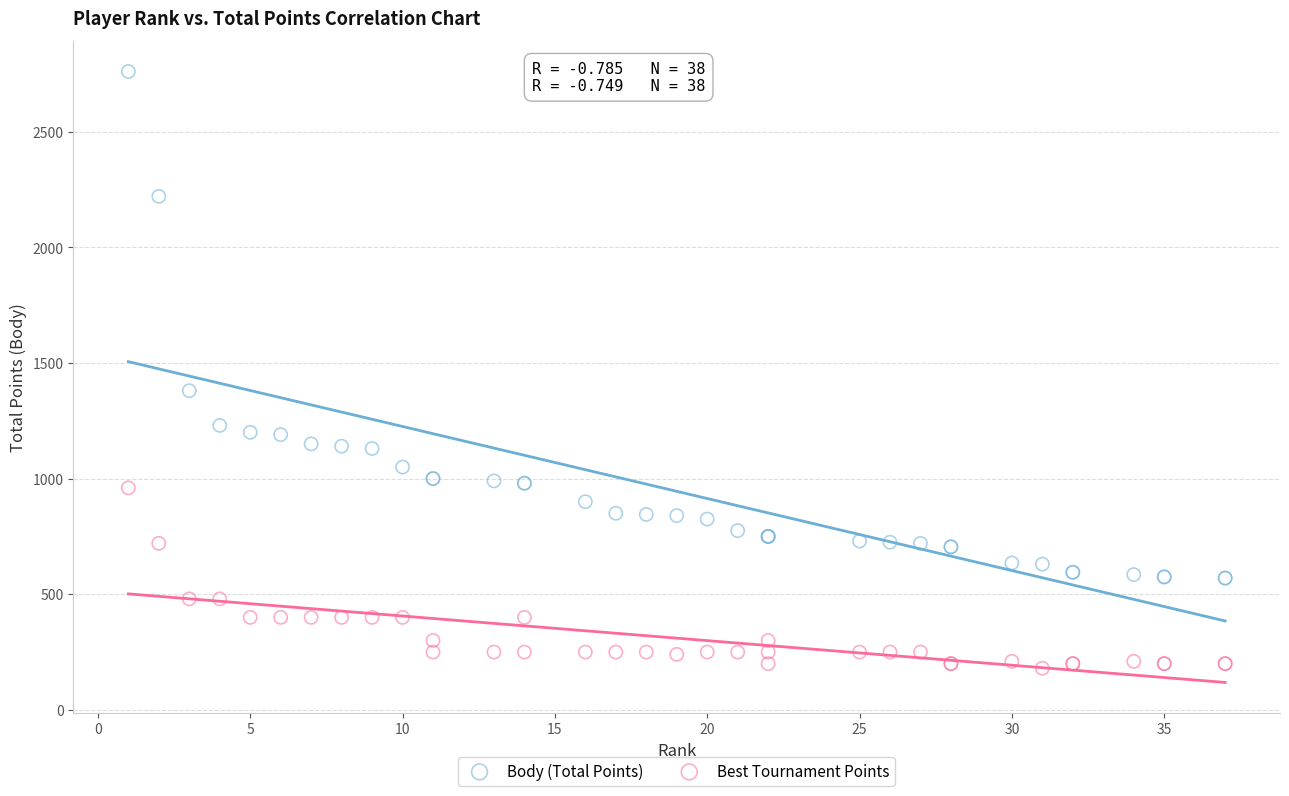

Which series contains the highest Y value?

Body (Total Points)